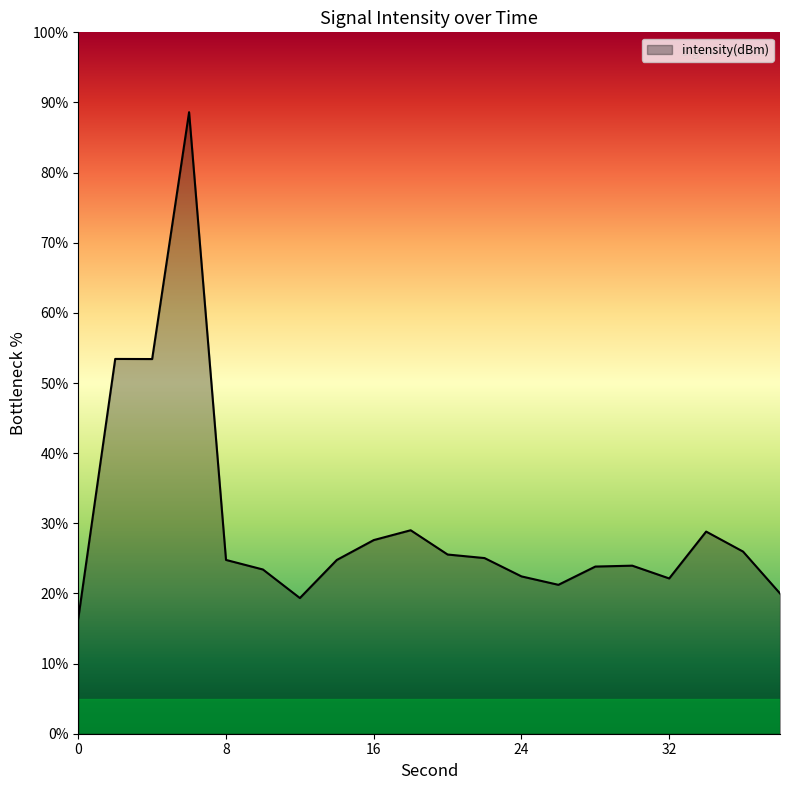

How many series are shown in this chart?

1